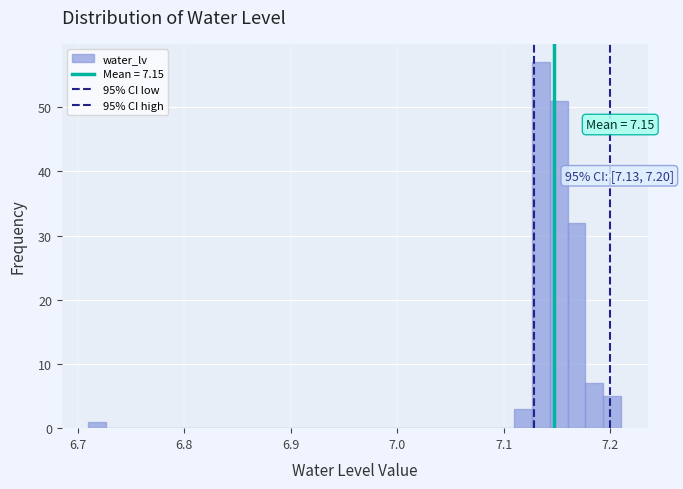

Around what value on the x-axis is the tallest bar? Give the approximate position of its centre, as read against the axis.

7.14